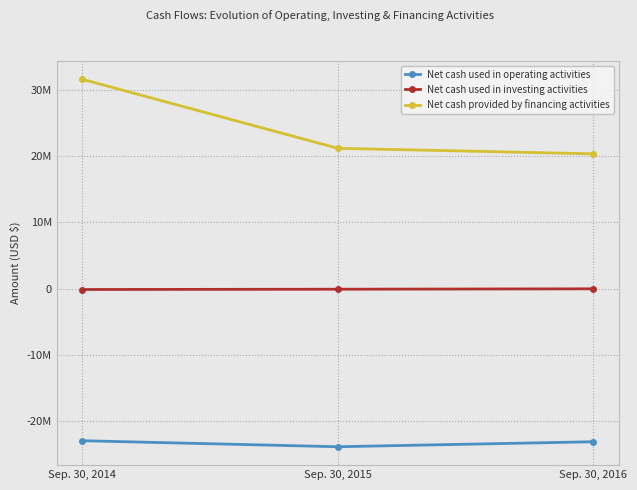

At which category is the sum across all series the highest?

Sep. 30, 2014